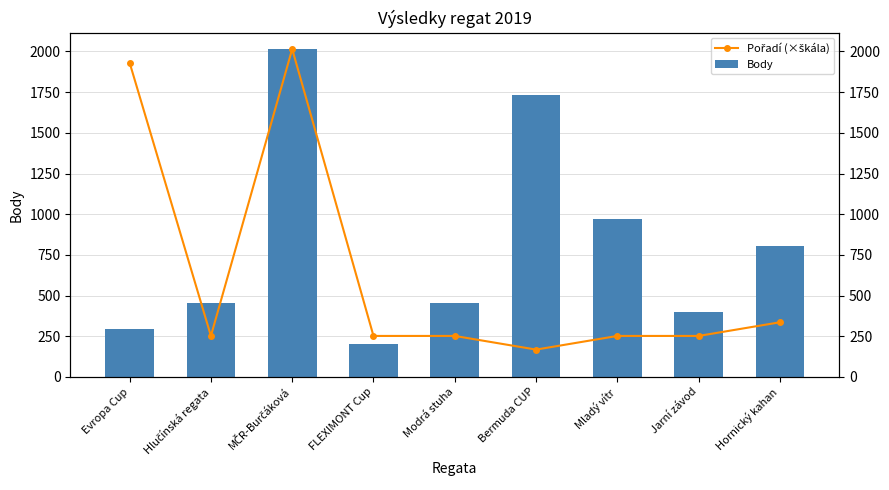

What is the greatest value displayed?

2015.0